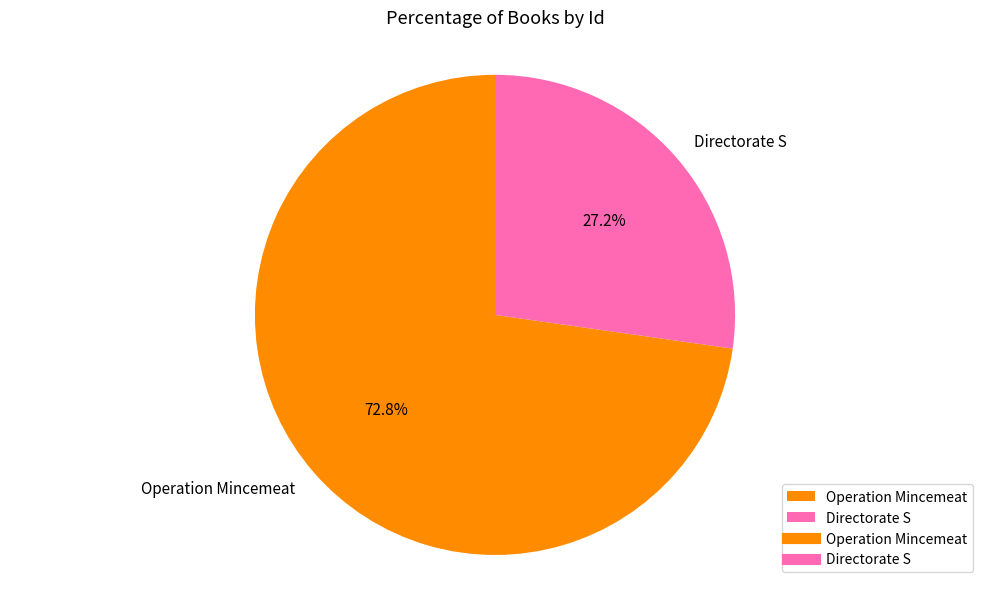

What percentage is the Directorate S slice, to the nearest percent?

27%